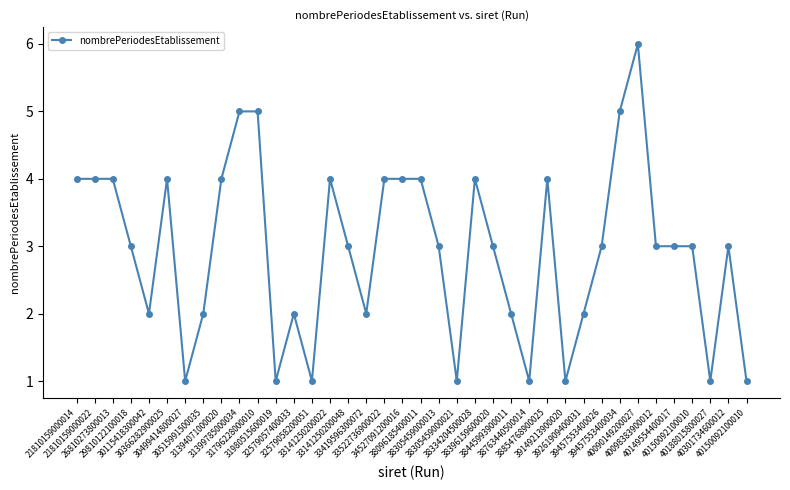

How many categories are shown in the chart?

38